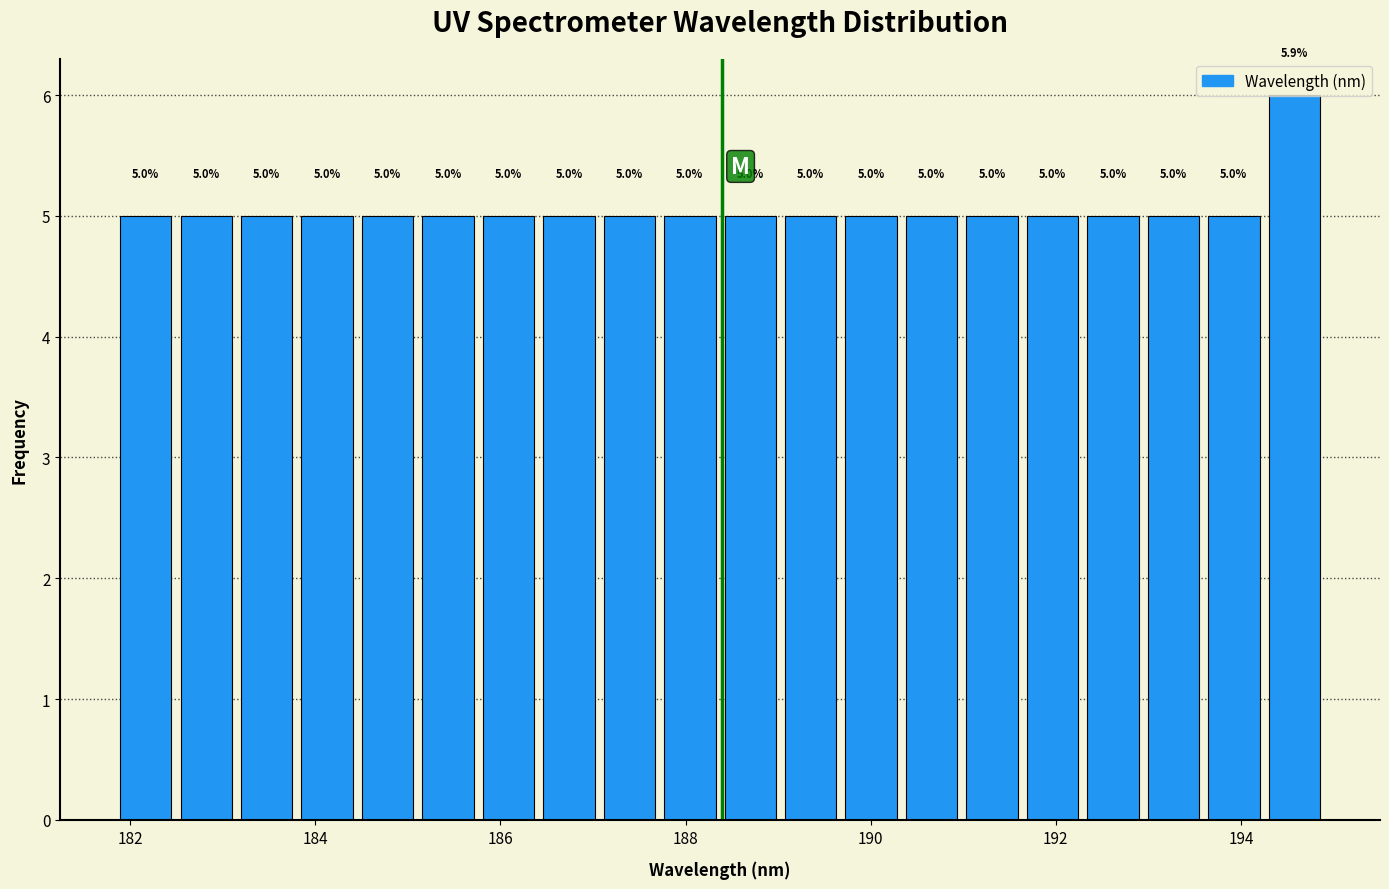

Around what value on the x-axis is the tallest bar? Give the approximate position of its centre, as read against the axis.

194.6